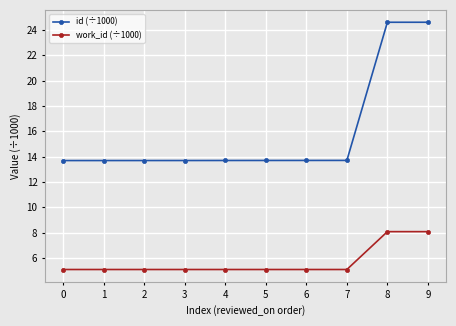

At 9, list the series in order from largest to smallest.

id (÷1000), work_id (÷1000)